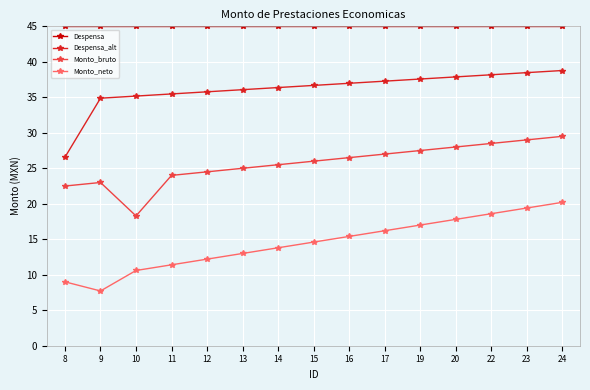

Which series changed the most between 12 and 14?

Monto_neto